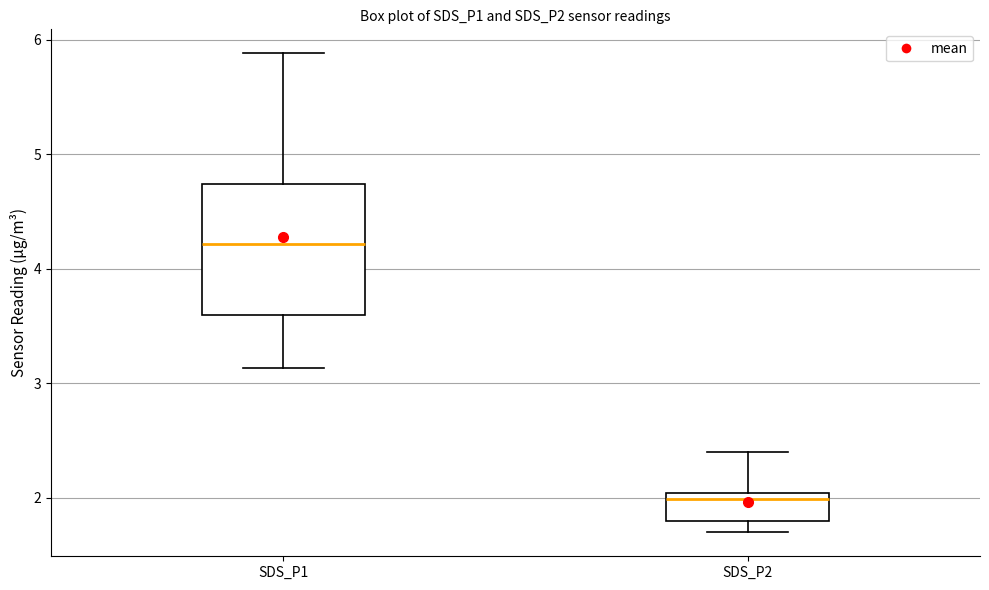

Where does the lower whisker of the box for SDS_P2 end on the y-axis? The values are not printed on the chart, so give them approximately, as read against the axis.

1.7